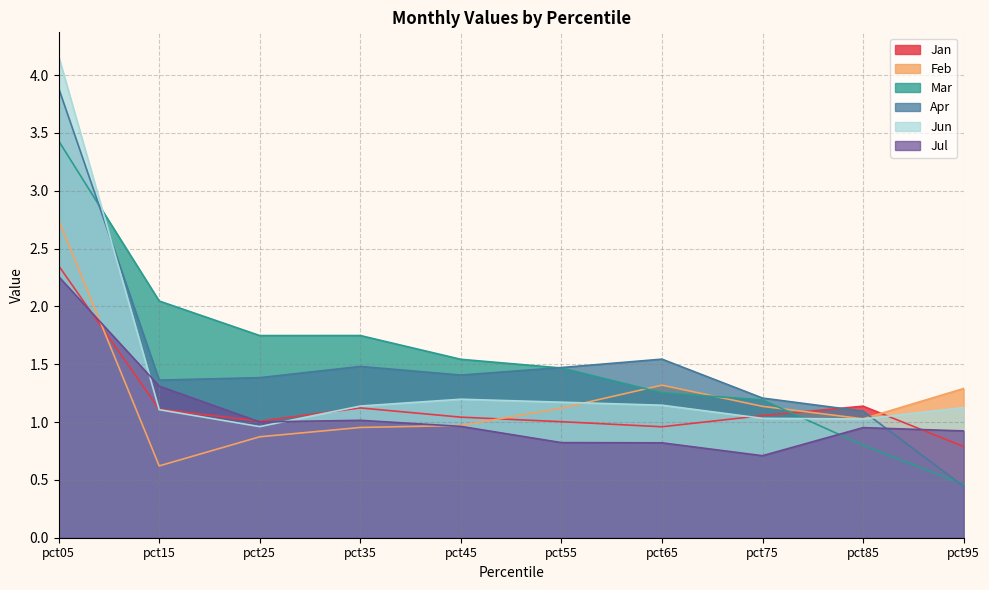

At which category is the sum across all series the highest?

pct05